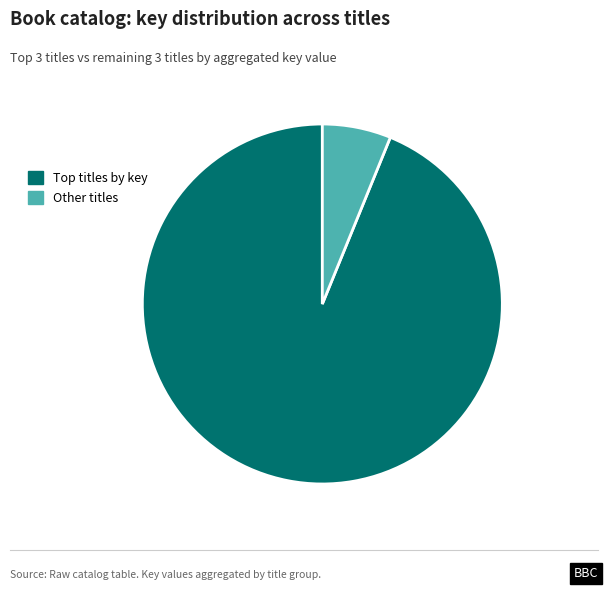

Is there a majority slice in this chart?

Yes